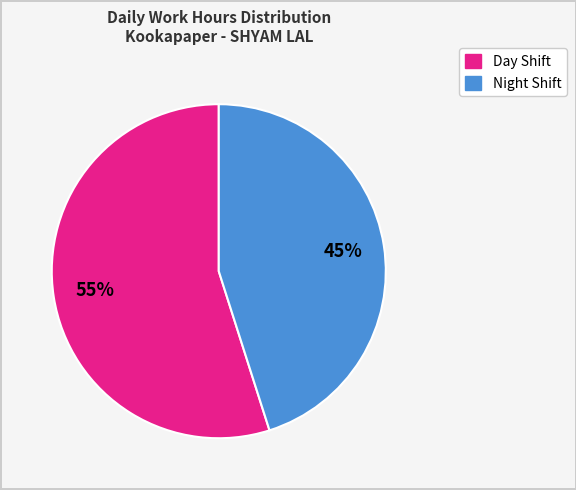

To the nearest percent, what is the difference between the largest and smallest slice percentages?

10%